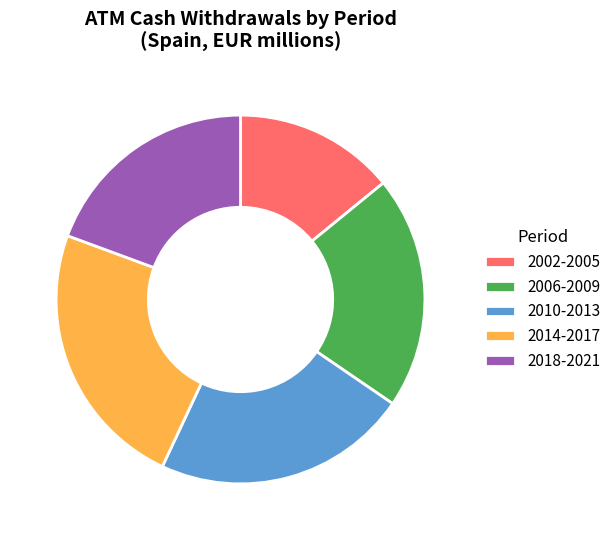

Between 2006-2009 and 2002-2005, which is larger?

2006-2009